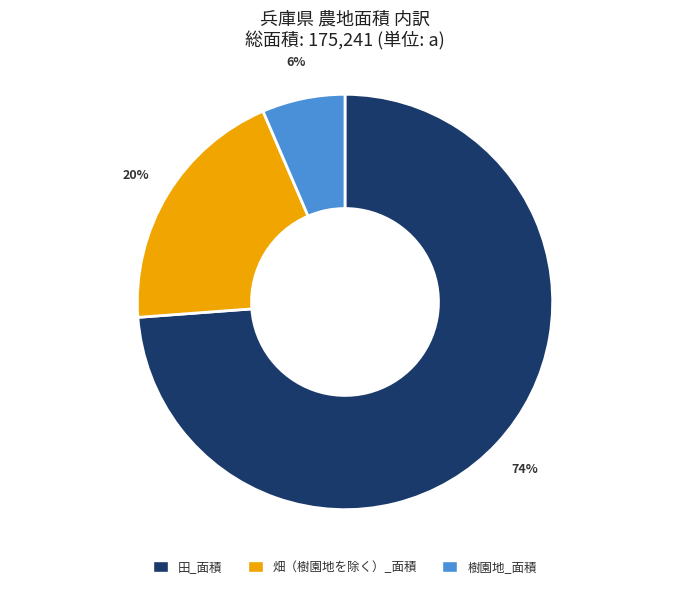

Is it true that 樹園地_面積 is 6% of the pie?

True